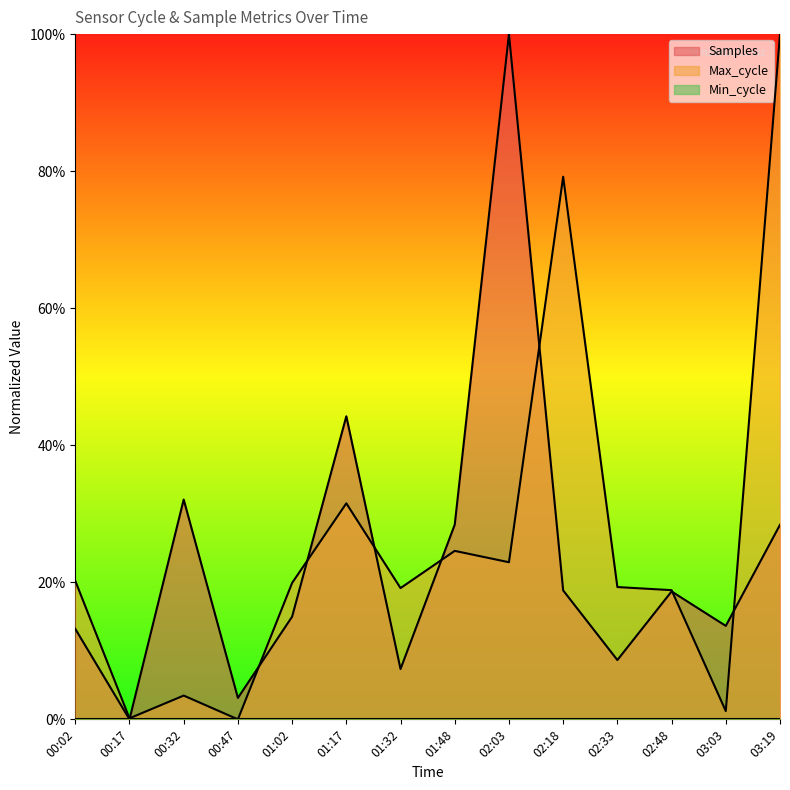

At which category does the chart reach its minimum across all series?

00:17